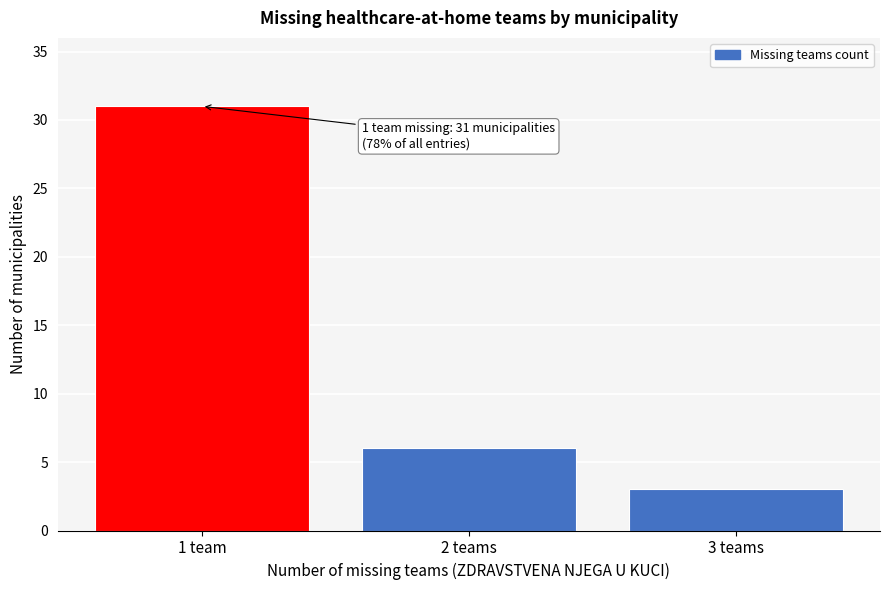

Reading left to right, what are all the values shown in this chart?

31	6	3